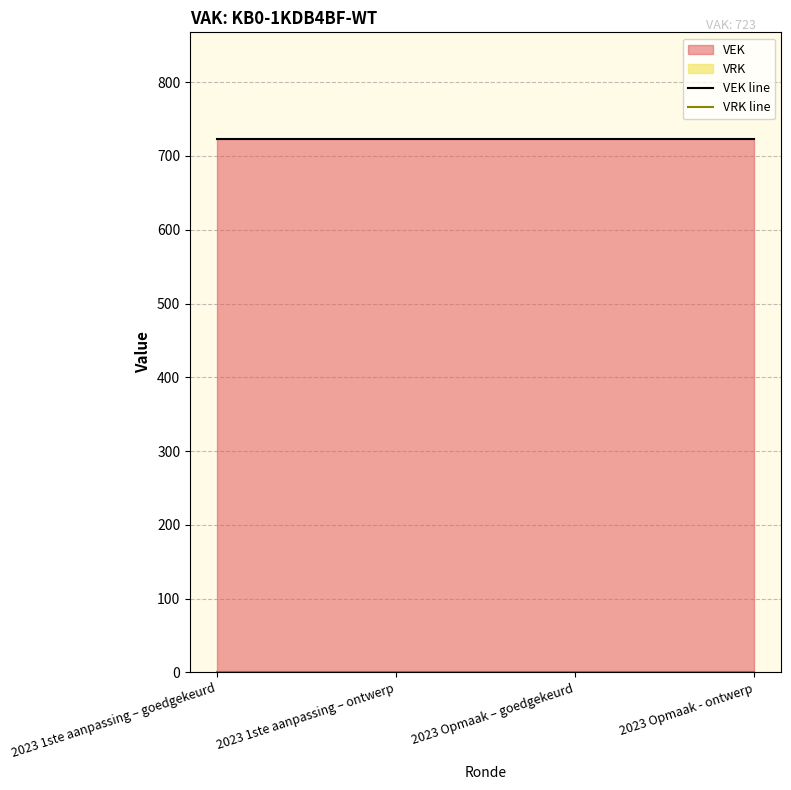

At which category is the sum across all series the highest?

2023 1ste aanpassing – goedgekeurd